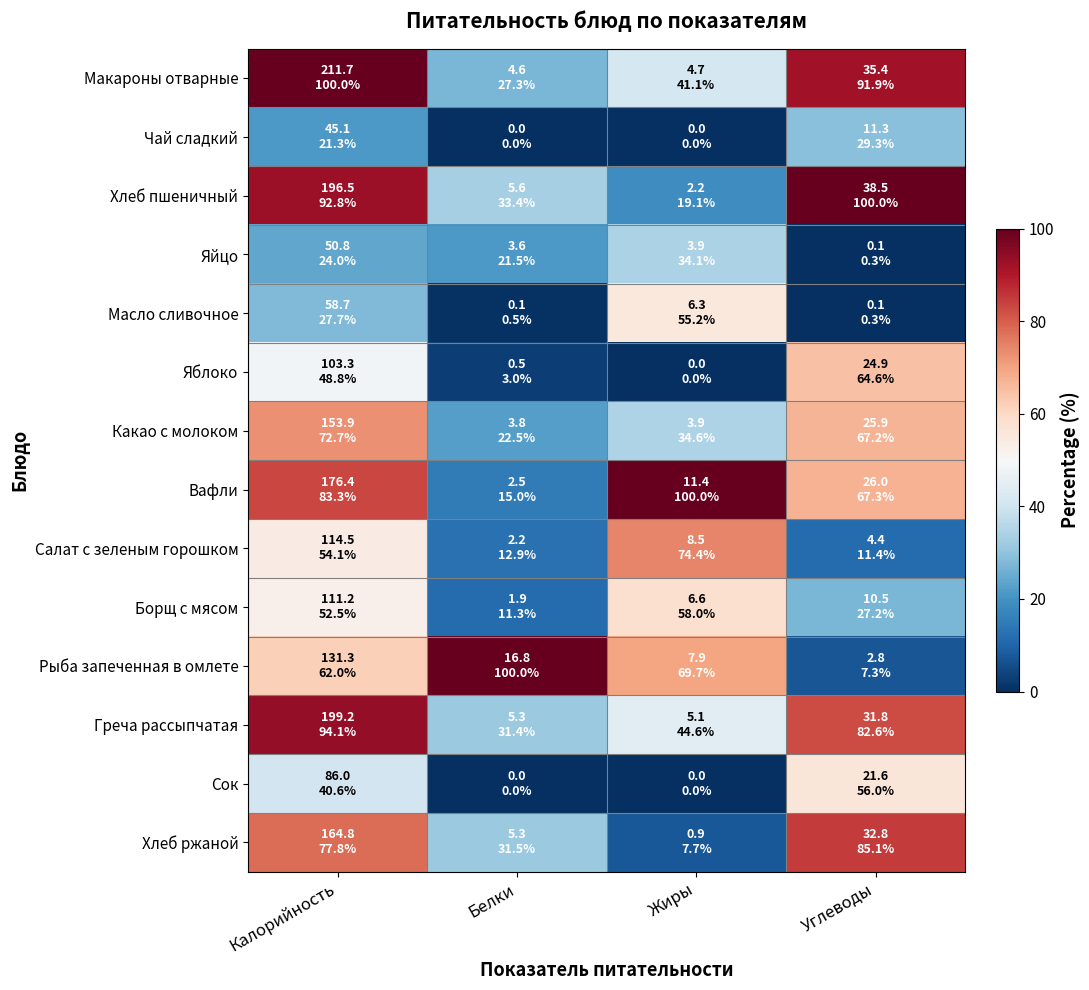

Reading right to left, what are all the values shown in this chart?

Макароны отварные: Углеводы=91.9	Жиры=41.1	Белки=27.3	Калорийность=100.0
Чай сладкий: Углеводы=29.3	Жиры=0.0	Белки=0.0	Калорийность=21.3
Хлеб пшеничный: Углеводы=100.0	Жиры=19.1	Белки=33.4	Калорийность=92.8
Яйцо: Углеводы=0.3	Жиры=34.1	Белки=21.5	Калорийность=24.0
Масло сливочное: Углеводы=0.3	Жиры=55.2	Белки=0.5	Калорийность=27.7
Яблоко: Углеводы=64.6	Жиры=0.0	Белки=3.0	Калорийность=48.8
Какао с молоком: Углеводы=67.2	Жиры=34.6	Белки=22.5	Калорийность=72.7
Вафли: Углеводы=67.3	Жиры=100.0	Белки=15.0	Калорийность=83.3
Салат с зеленым горошком: Углеводы=11.4	Жиры=74.4	Белки=12.9	Калорийность=54.1
Борщ с мясом: Углеводы=27.2	Жиры=58.0	Белки=11.3	Калорийность=52.5
Рыба запеченная в омлете: Углеводы=7.3	Жиры=69.7	Белки=100.0	Калорийность=62.0
Греча рассыпчатая: Углеводы=82.6	Жиры=44.6	Белки=31.4	Калорийность=94.1
Сок: Углеводы=56.0	Жиры=0.0	Белки=0.0	Калорийность=40.6
Хлеб ржаной: Углеводы=85.1	Жиры=7.7	Белки=31.5	Калорийность=77.8